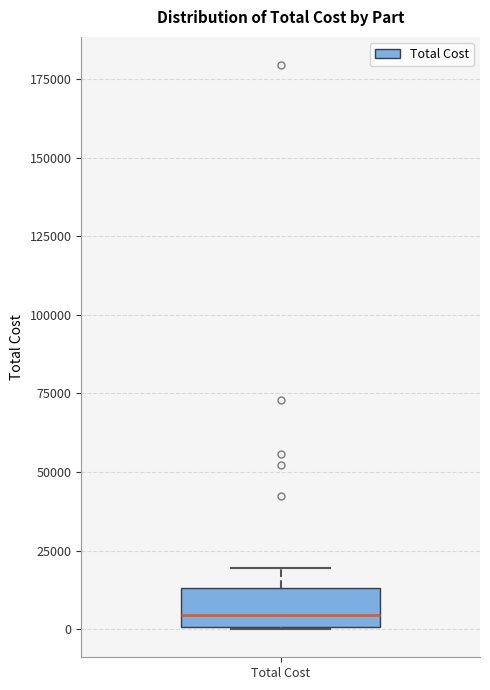

Read this box plot against the y-axis: the position of the median line, the range covered by the box, and the ends of both whiskers. The values are not printed on the chart, so give them approximately, as read against the axis.

median 5000, box 0 to 15000, whiskers 0 to 20000